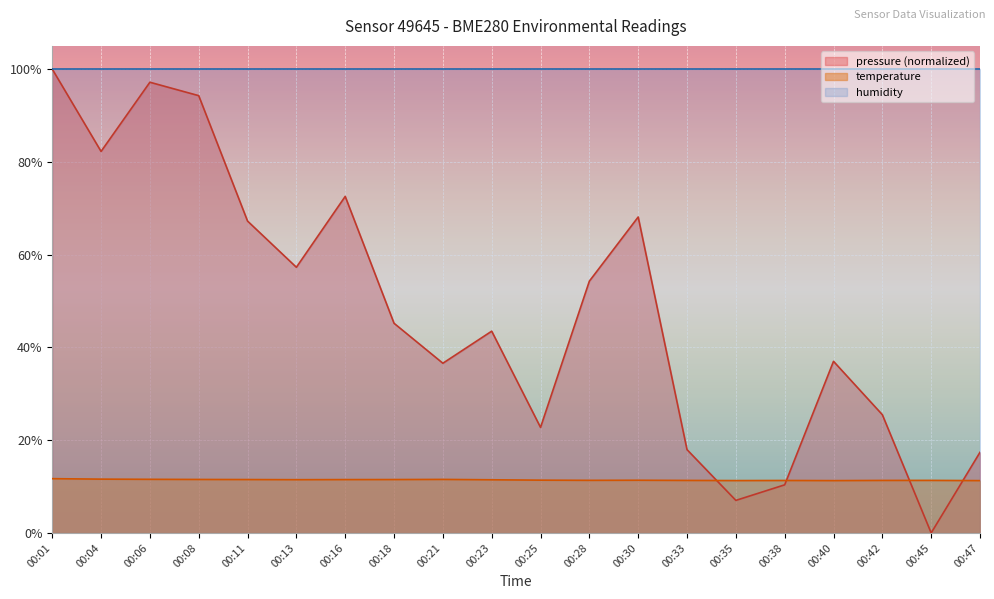

At which label does pressure first exceed 45?

00:01